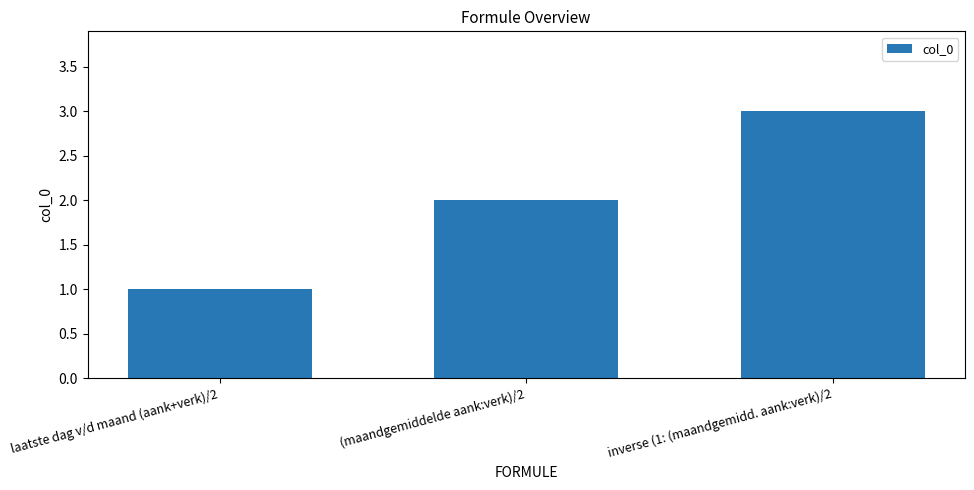

Read the value at inverse (1: (maandgemidd. aank:verk)/2.

3